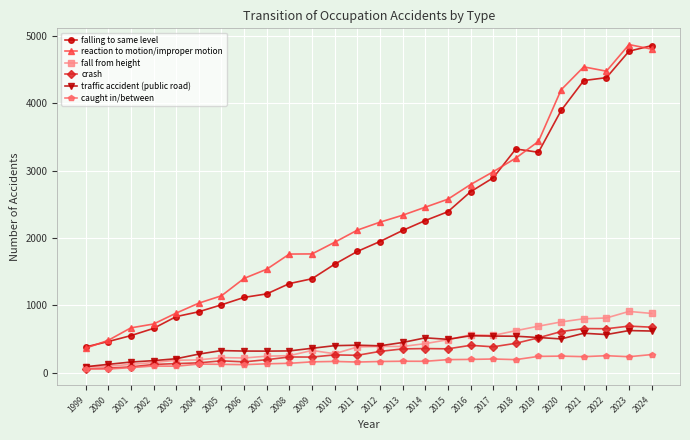

True or false: traffic accident (public road) has more than 1 interior local peaks.

True